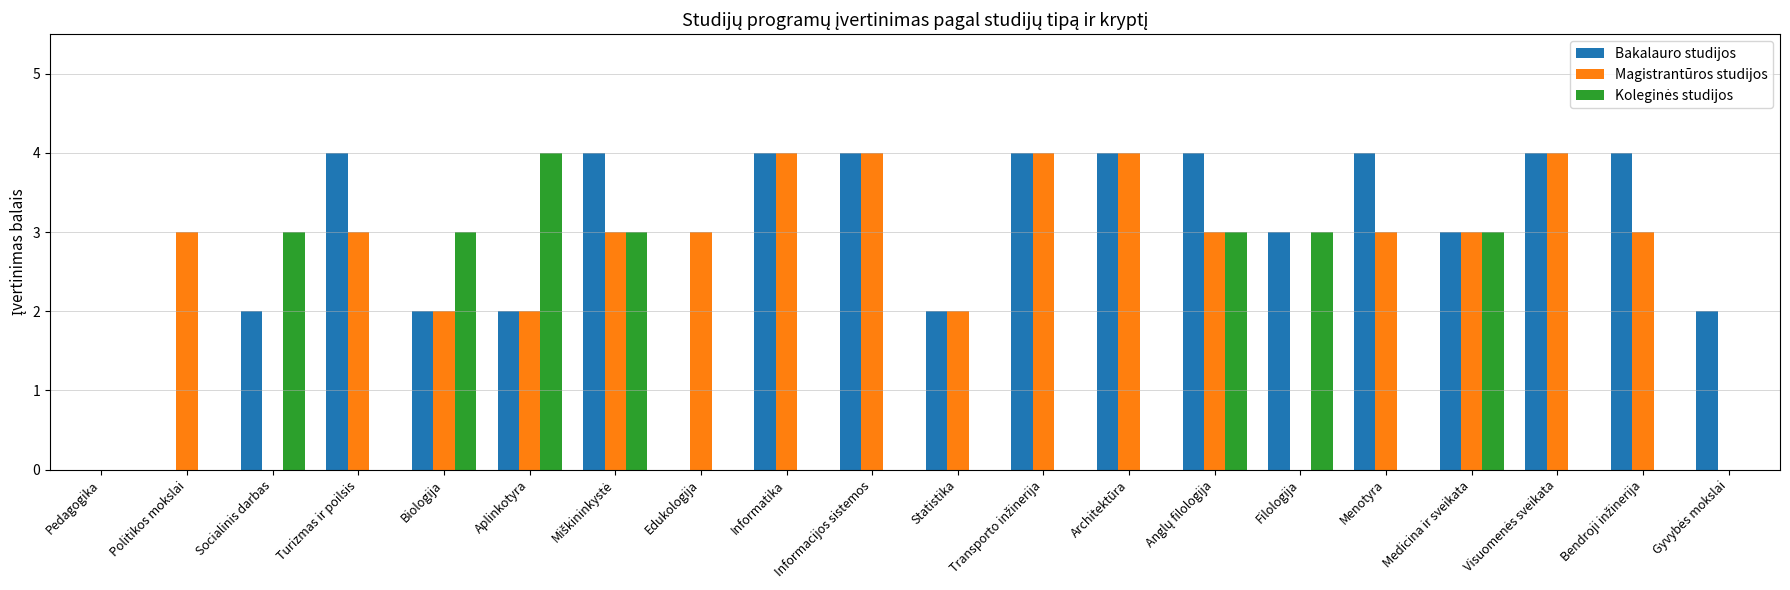

How many Magistrantūros studijos values are between 2 and 4?

16